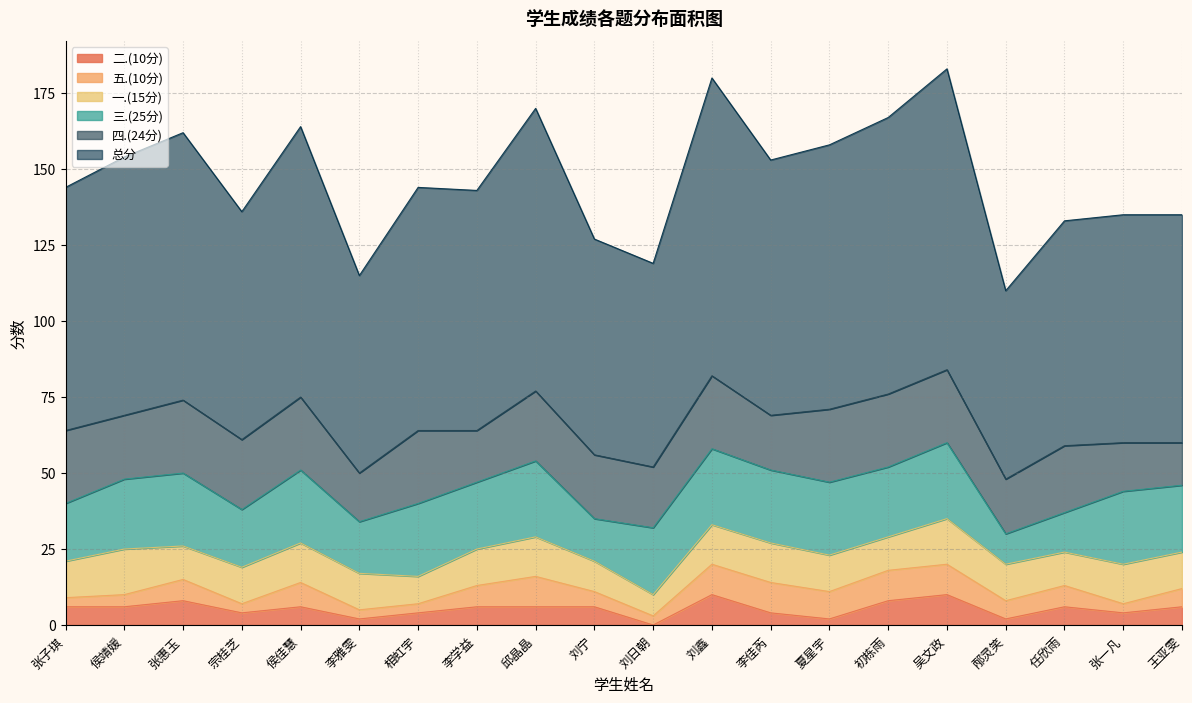

Rank the series by their maximum value, from highest to lowest.

总分, 三.(25分), 四.(24分), 一.(15分), 五.(10分), 二.(10分)